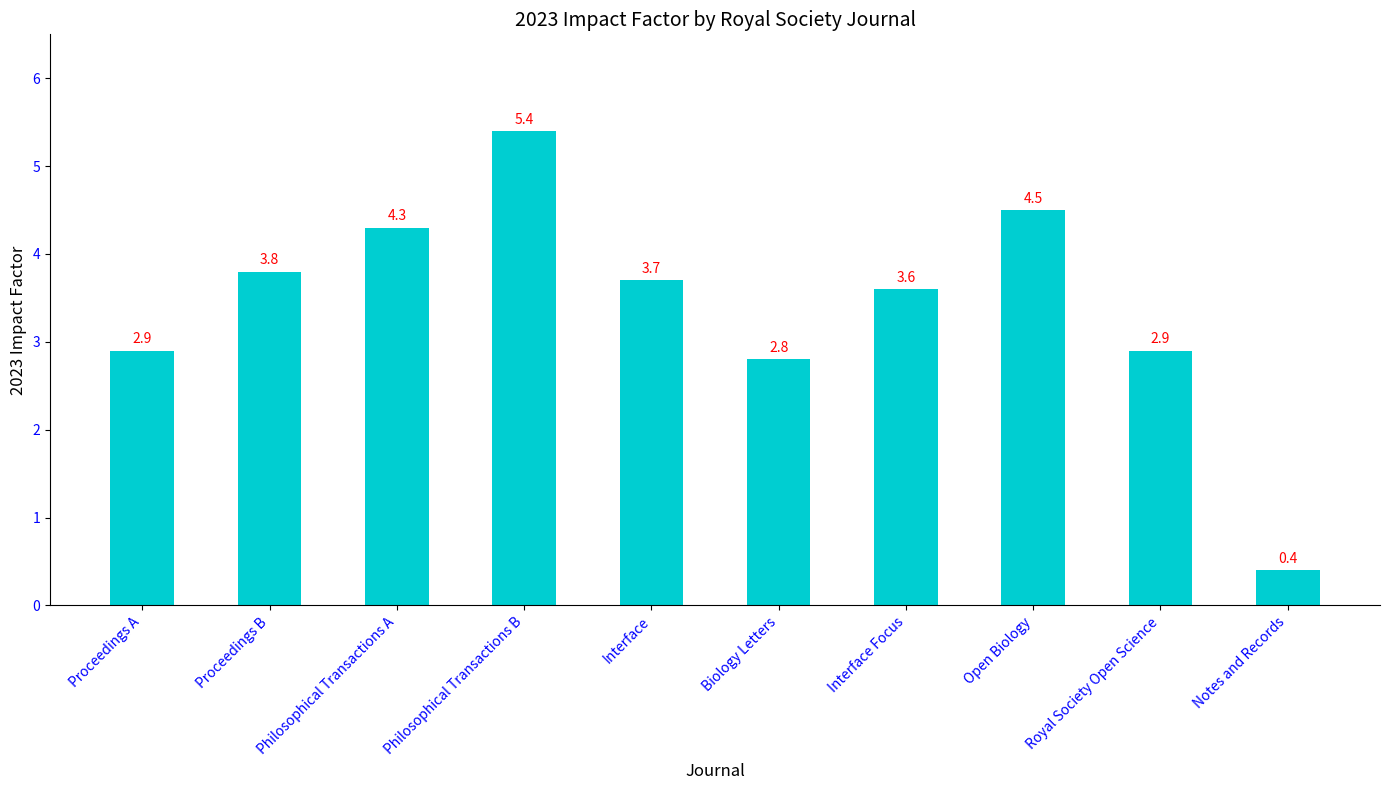

Does the chart contain any negative values?

No